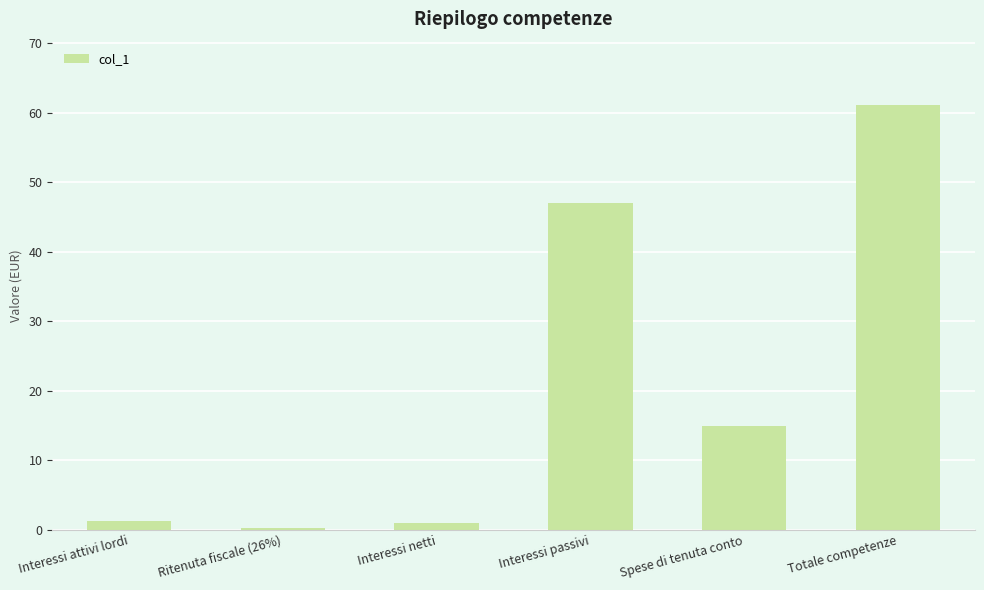

Where does the data first go above 15?

Interessi passivi